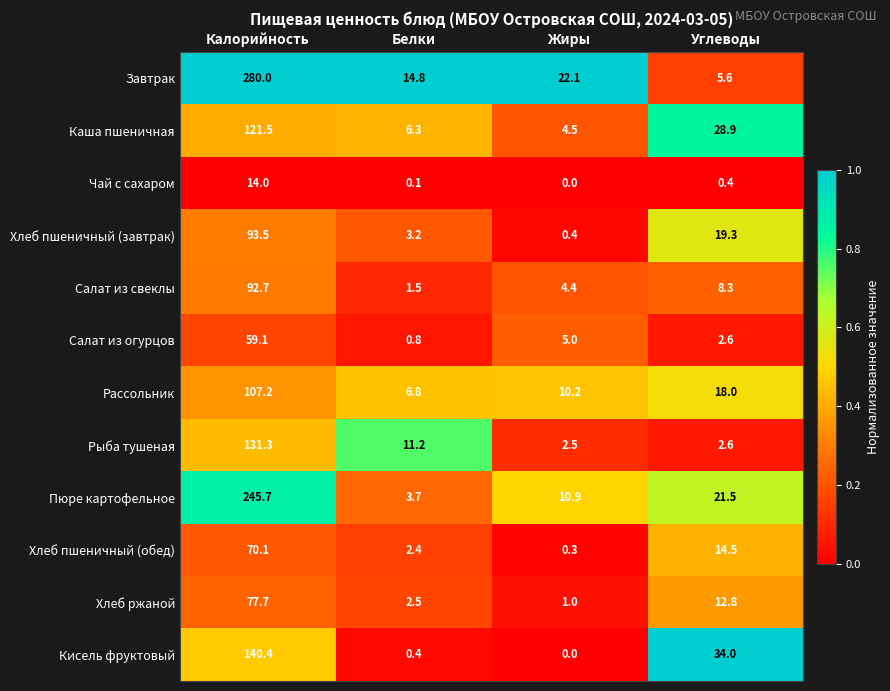

Which series changed the most between Калорийность and Белки?

Завтрак